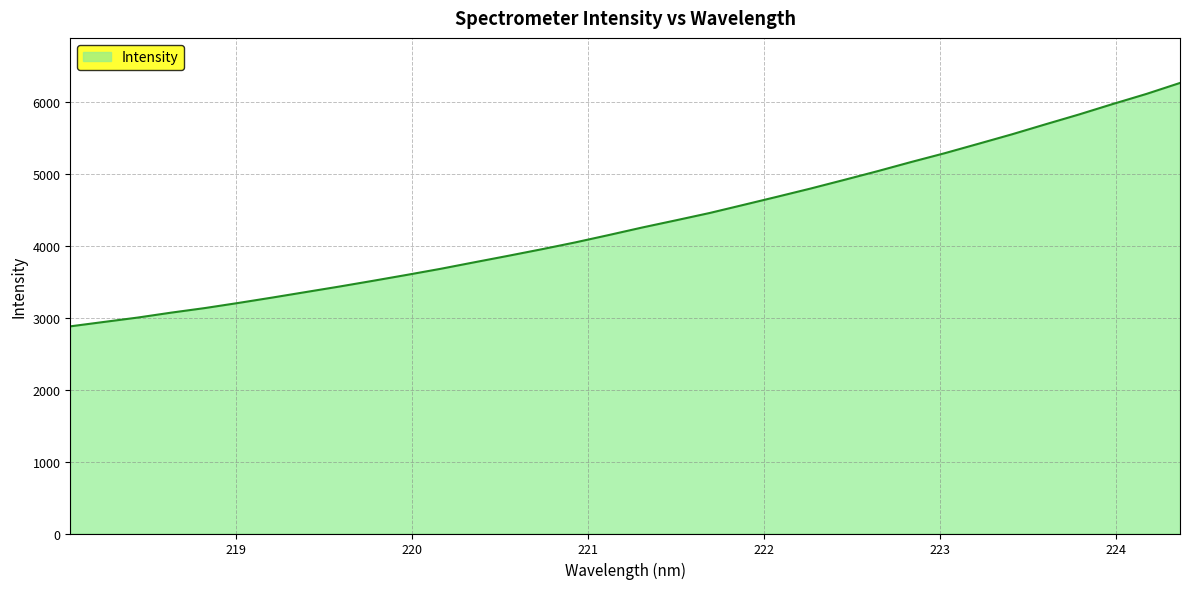

What is the difference between the maximum and minimum values?

3383.1